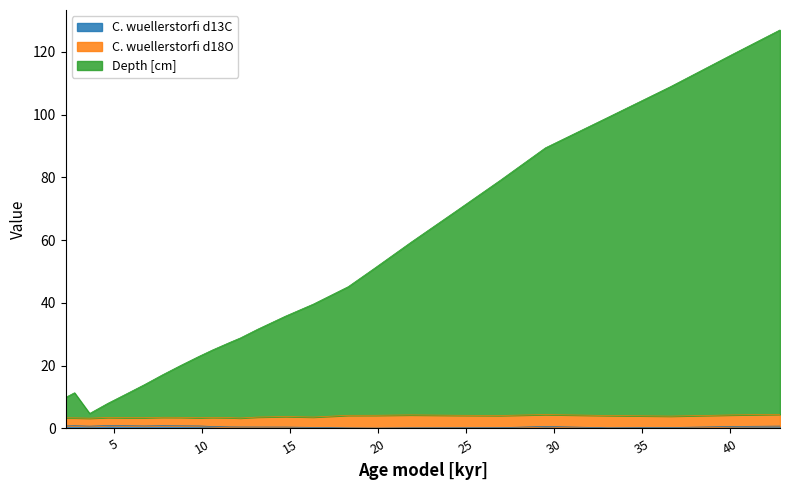

True or false: Depth [cm] and C. wuellerstorfi d13C intersect in this chart.

False